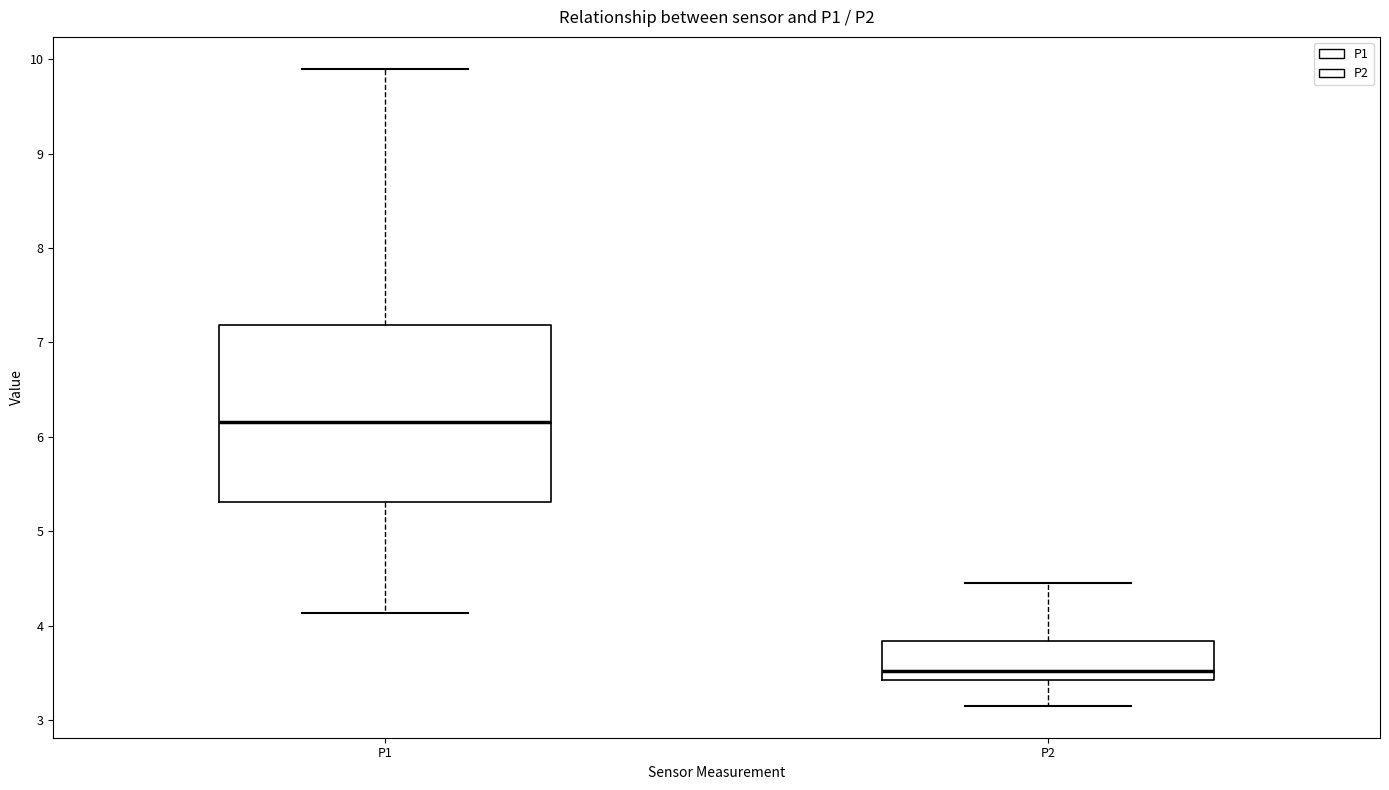

Reading left to right, read every box against the y-axis: the position of its median line, the range the box covers, and the ends of its whiskers. The values are not printed on the chart, so give them approximately, as read against the axis.

P1: median 6.2, box 5.3 to 7.2, whiskers 4.1 to 9.9
P2: median 3.5, box 3.4 to 3.8, whiskers 3.2 to 4.5